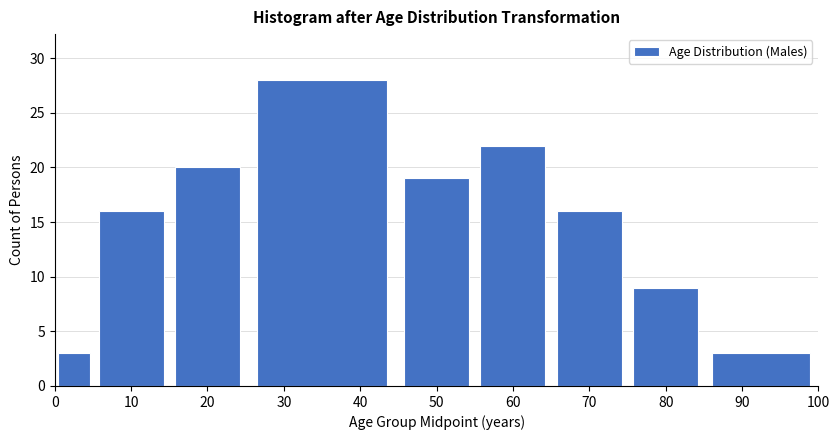

Reading left to right, list all the values displayed in this chart.

0=3	10=16	20=20	30=28	50=19	60=22	70=16	80=9	90=3